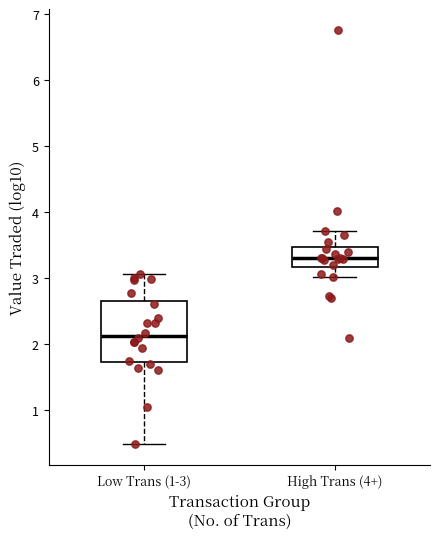

Which box has the highest median line?

High Trans (4+)